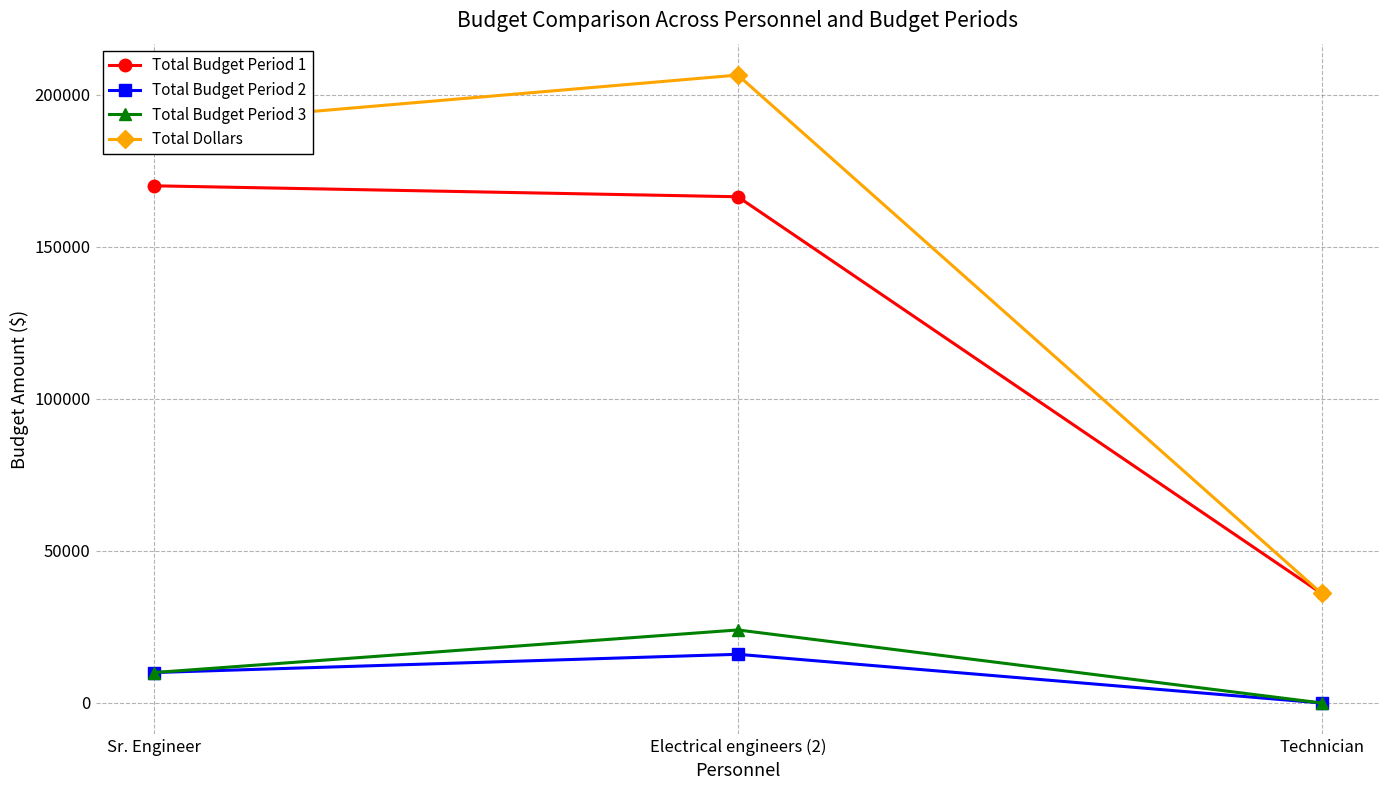

Which label corresponds to the largest value in the chart?

Electrical engineers (2)